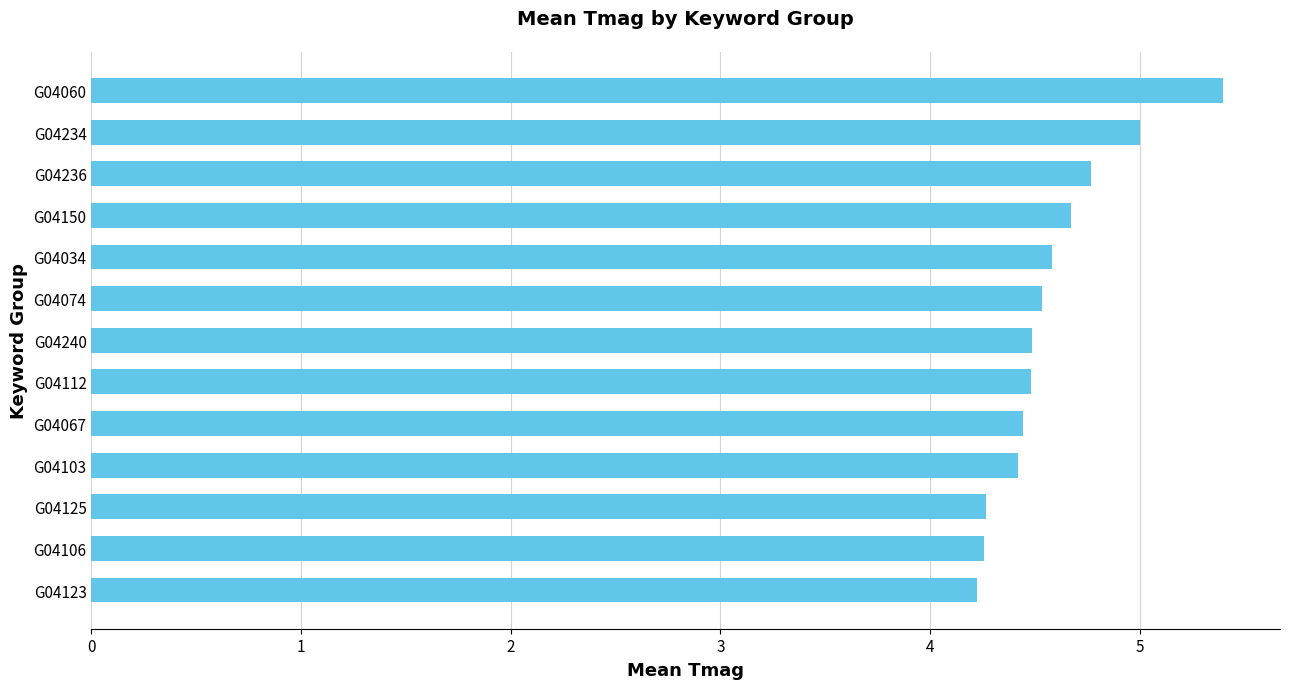

Are the bars horizontal?

Yes